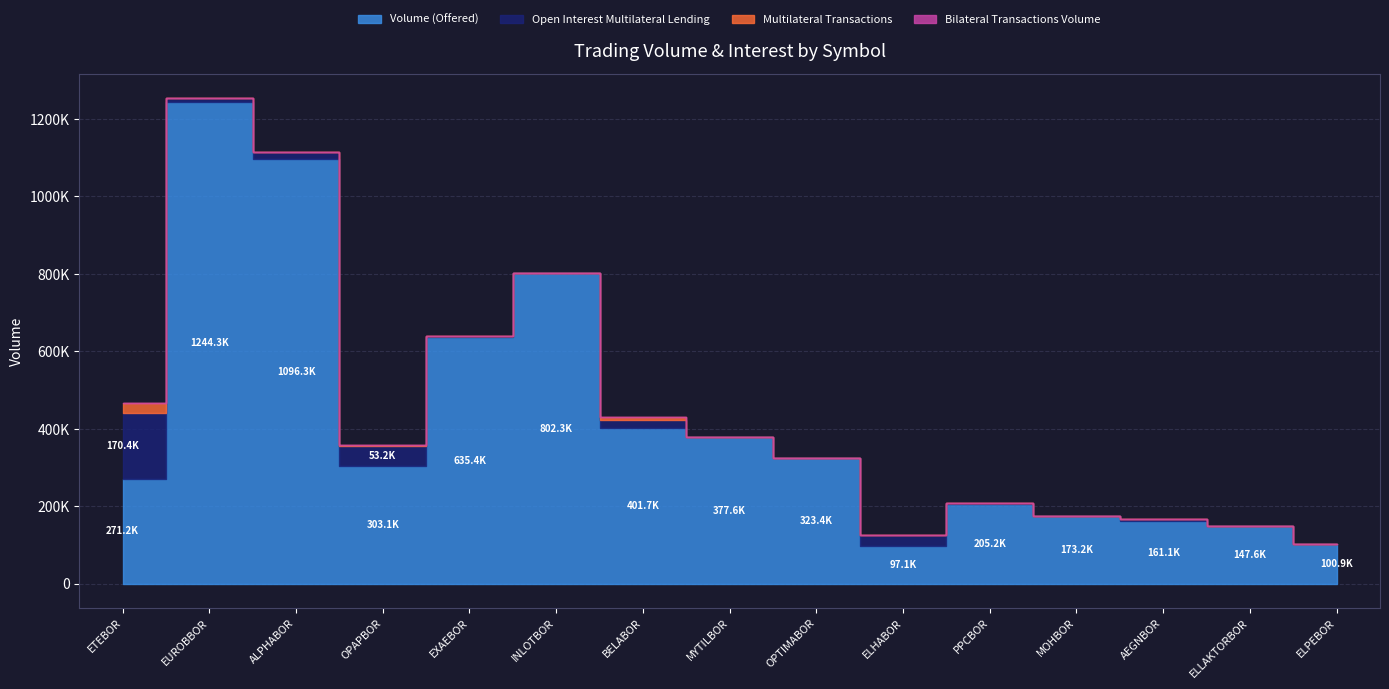

What is the sum of all Multilateral Transactions values?

34500